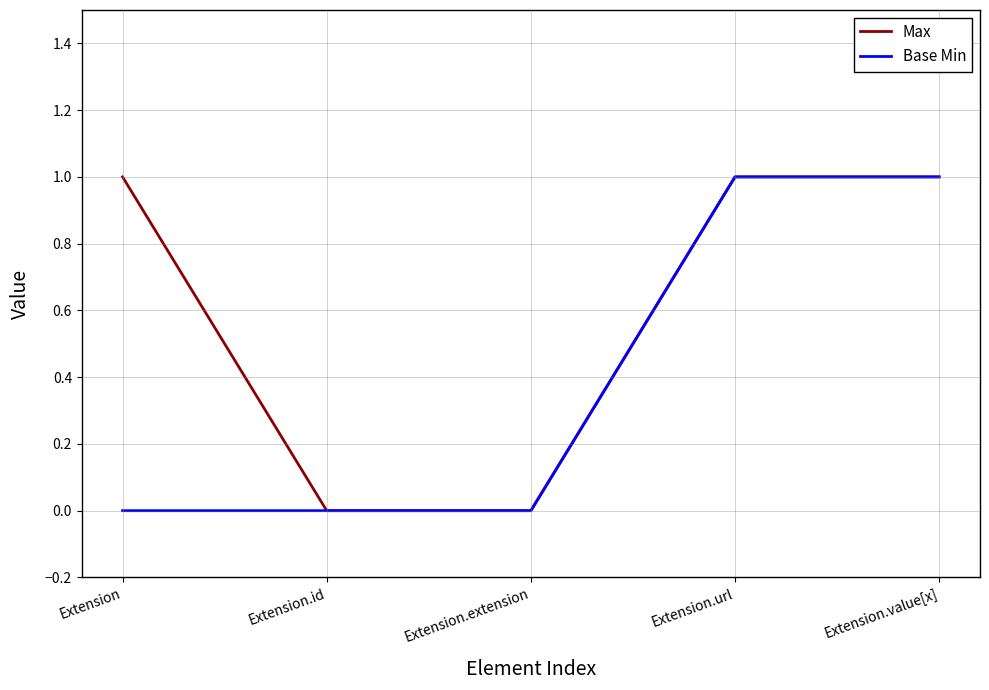

Between Extension and Extension.extension, which series saw the biggest shift?

Max